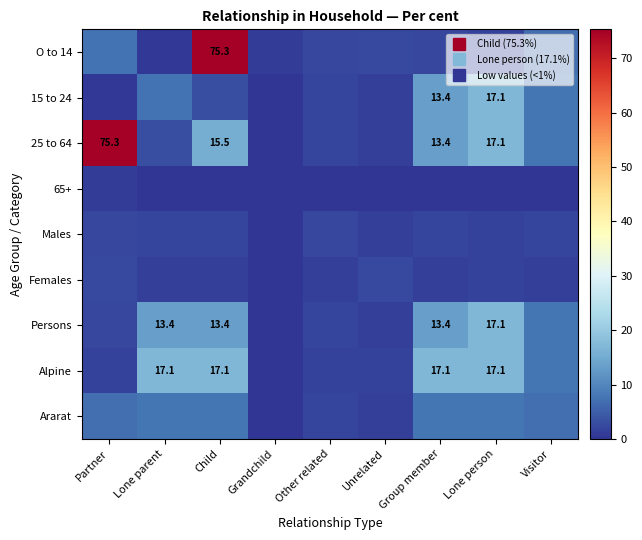

Which series has the largest total across all categories?

25 to 64